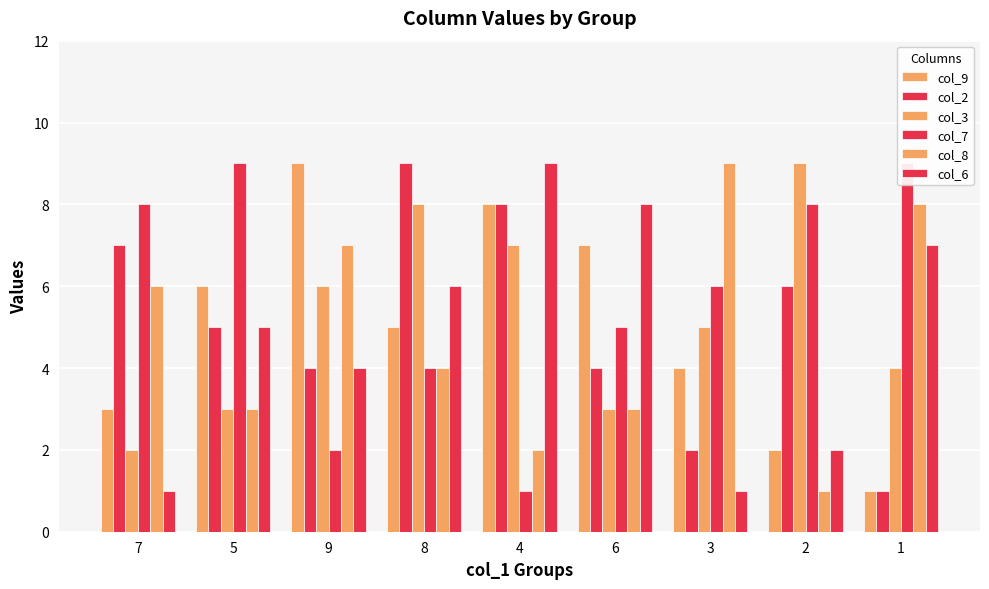

Reading left to right, extract all data points from this chart.

col_9: 7=3	5=6	9=9	8=5	4=8	6=7	3=4	2=2	1=1
col_2: 7=7	5=5	9=4	8=9	4=8	6=4	3=2	2=6	1=1
col_3: 7=2	5=3	9=6	8=8	4=7	6=3	3=5	2=9	1=4
col_7: 7=8	5=9	9=2	8=4	4=1	6=5	3=6	2=8	1=9
col_8: 7=6	5=3	9=7	8=4	4=2	6=3	3=9	2=1	1=8
col_6: 7=1	5=5	9=4	8=6	4=9	6=8	3=1	2=2	1=7